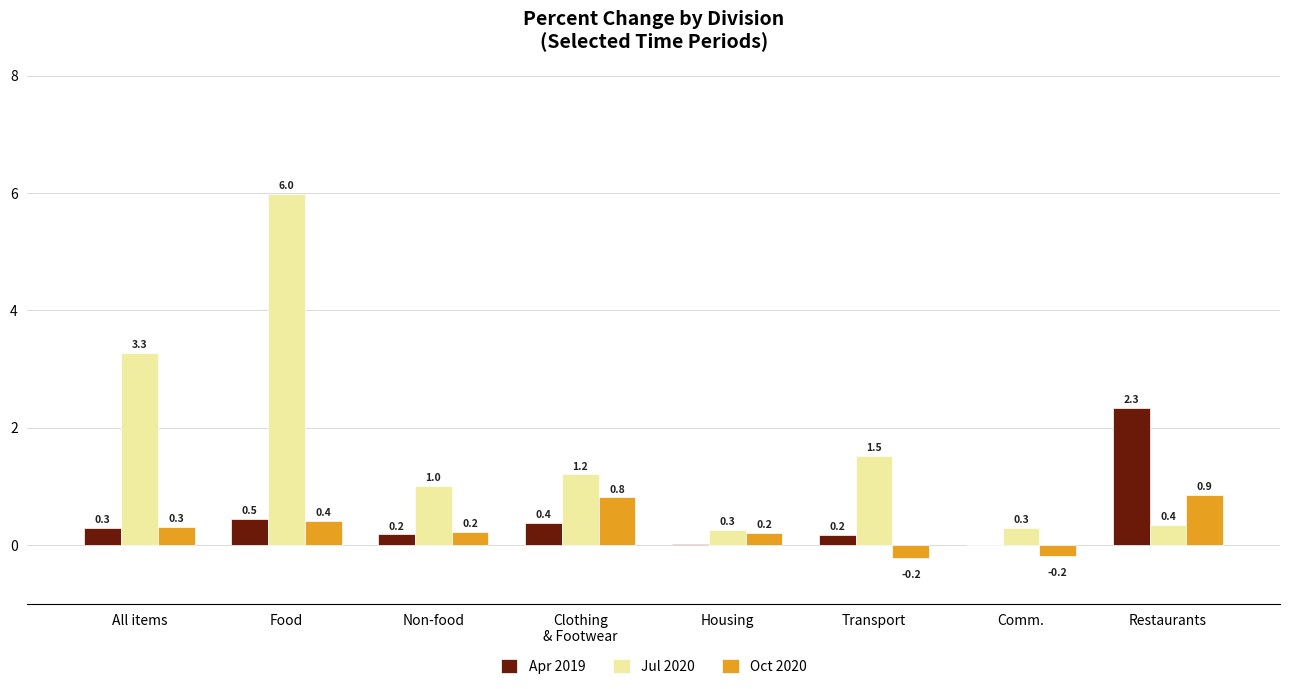

Which category has the highest value in the Oct 2020 series?

Restaurants